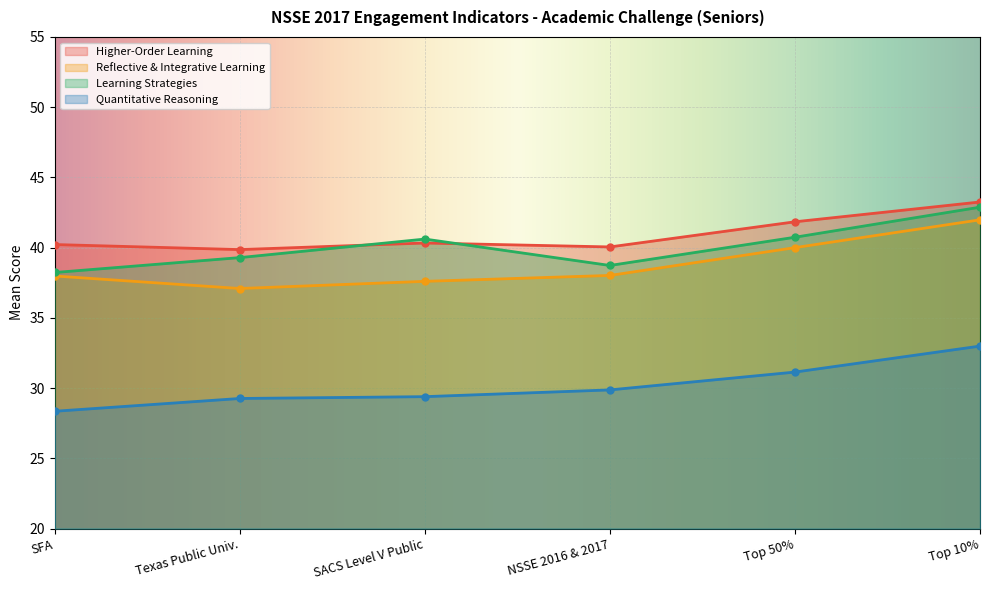

What position from the left is NSSE 2016 & 2017?

4